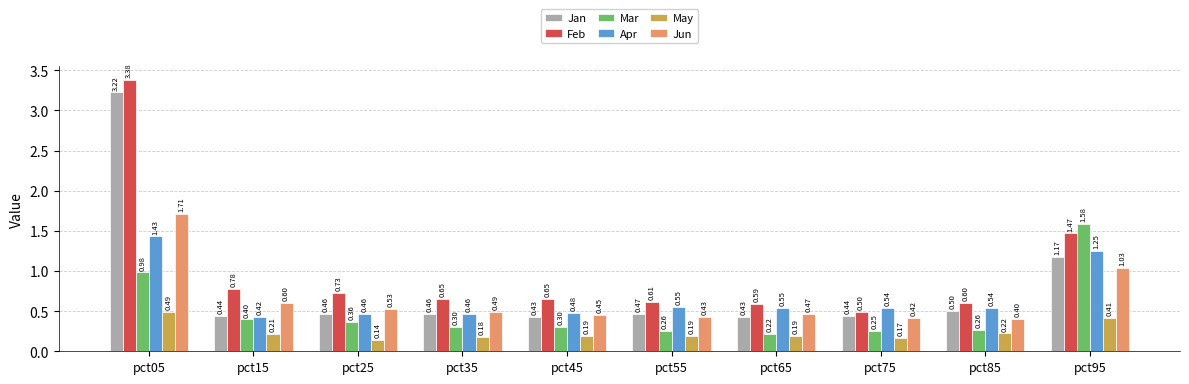

At which category is the sum across all series the highest?

pct05